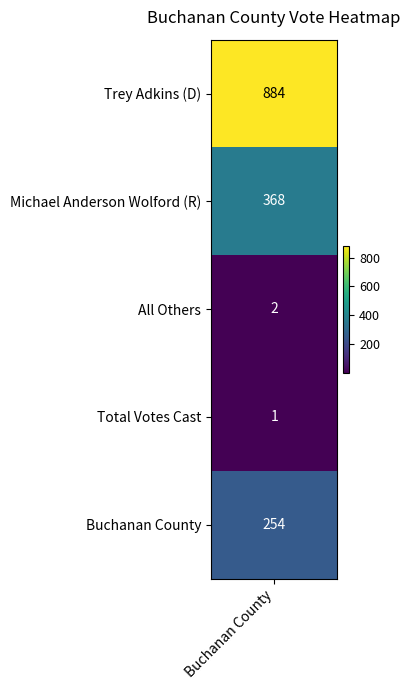

The chart shows a value of 2 at 2. True or false?

True